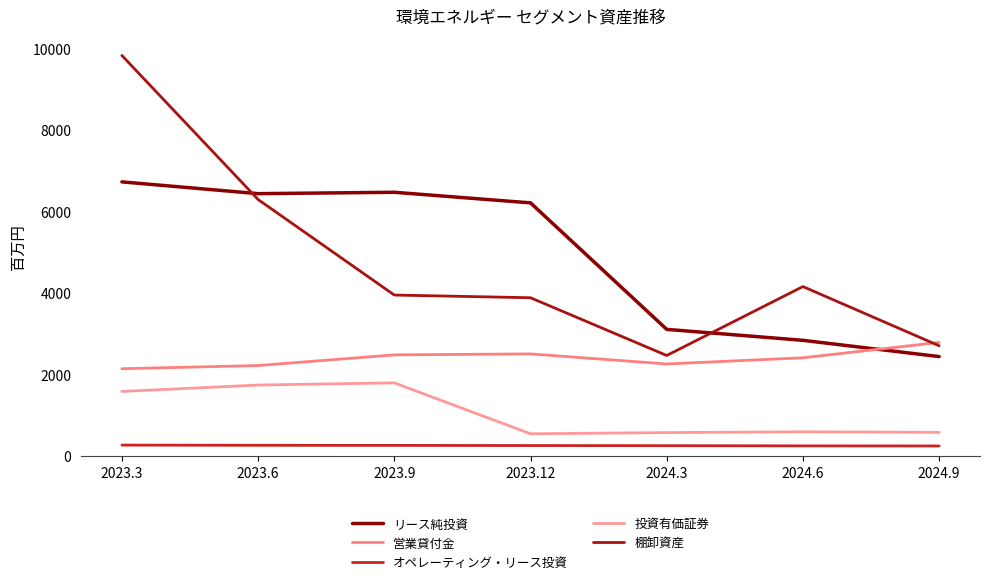

Between 2023.9 and 2024.6, which series saw the biggest shift?

リース純投資